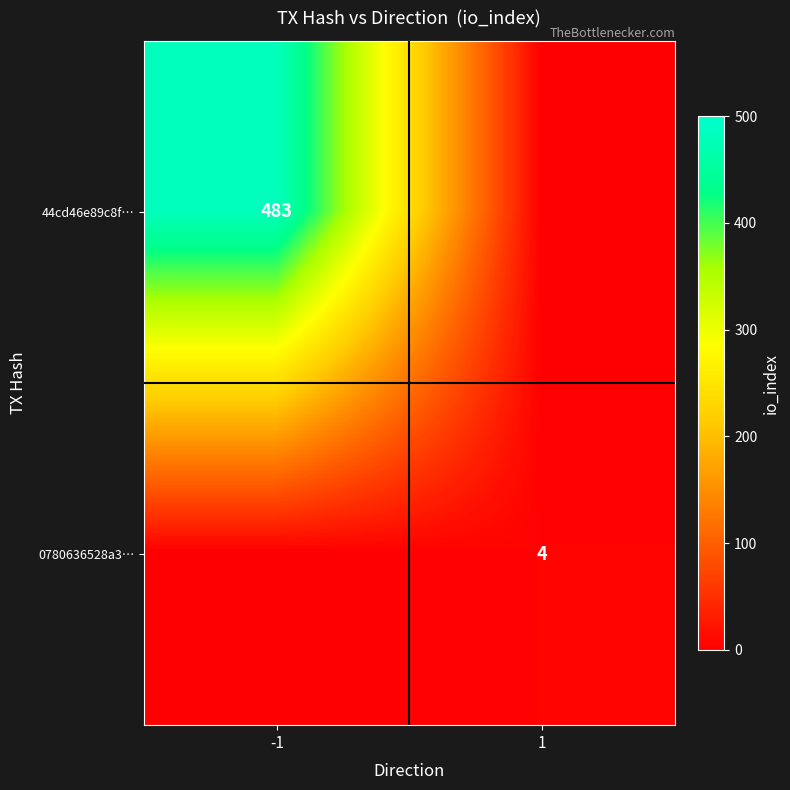

Is it true that 44cd46e89c8f… equals 483 at -1?

True